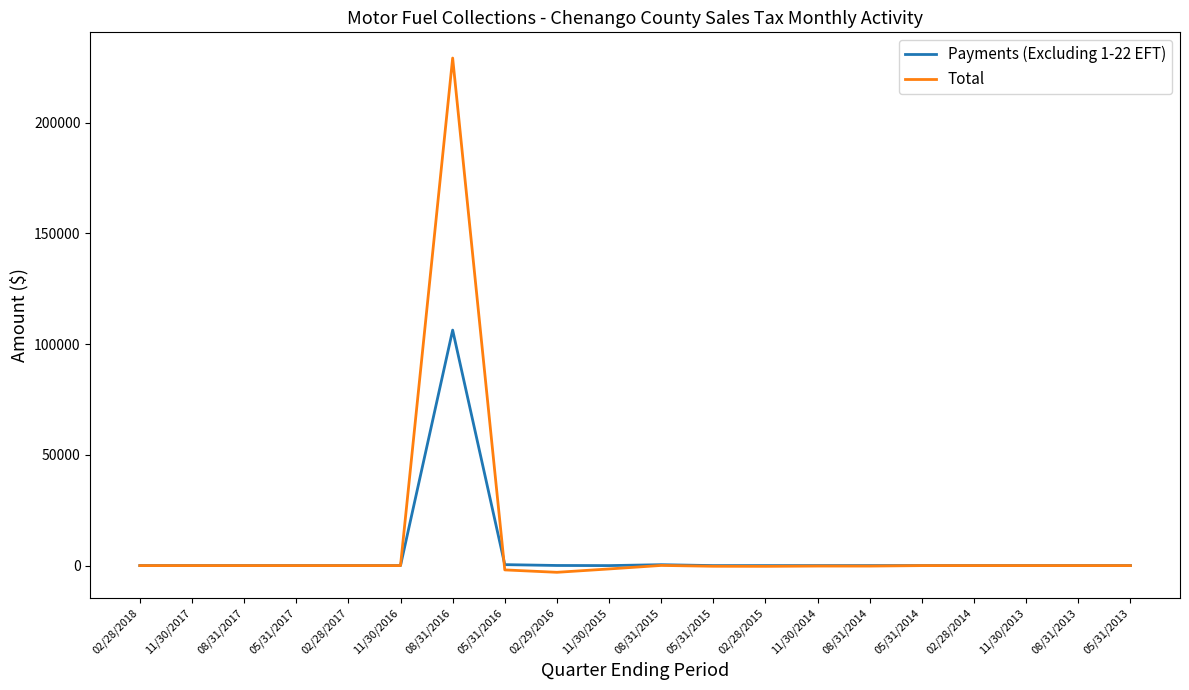

Does the chart have visible grid lines?

No